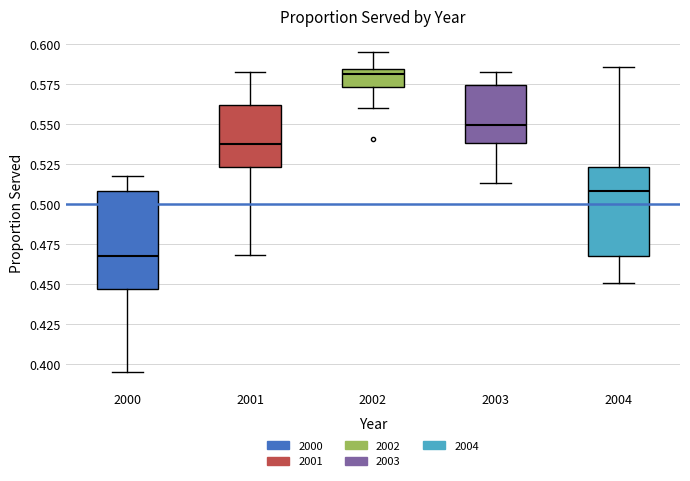

Reading left to right, read every box against the y-axis: the position of its median line, the range the box covers, and the ends of its whiskers. The values are not printed on the chart, so give them approximately, as read against the axis.

2000: median 0.470, box 0.445 to 0.510, whiskers 0.395 to 0.515
2001: median 0.535, box 0.525 to 0.560, whiskers 0.470 to 0.580
2002: median 0.580, box 0.575 to 0.585, whiskers 0.560 to 0.595
2003: median 0.550, box 0.540 to 0.575, whiskers 0.515 to 0.580
2004: median 0.510, box 0.470 to 0.525, whiskers 0.450 to 0.585